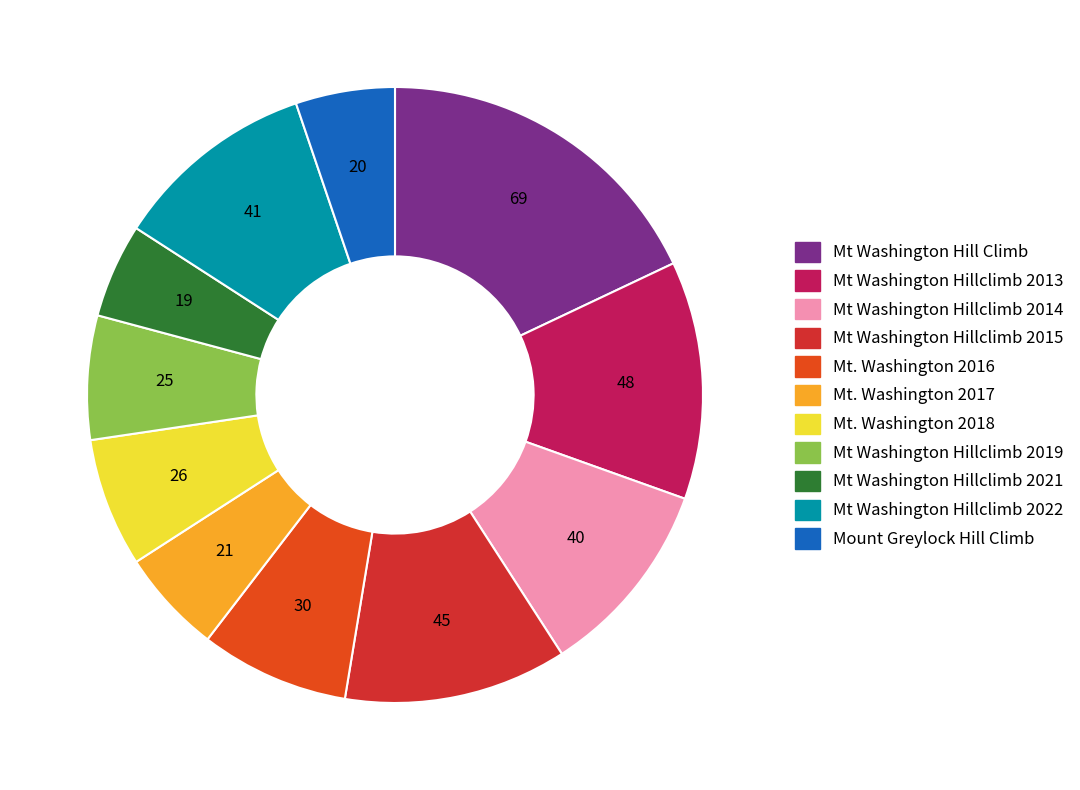

Which category has the biggest portion of the pie?

Mt Washington Hill Climb